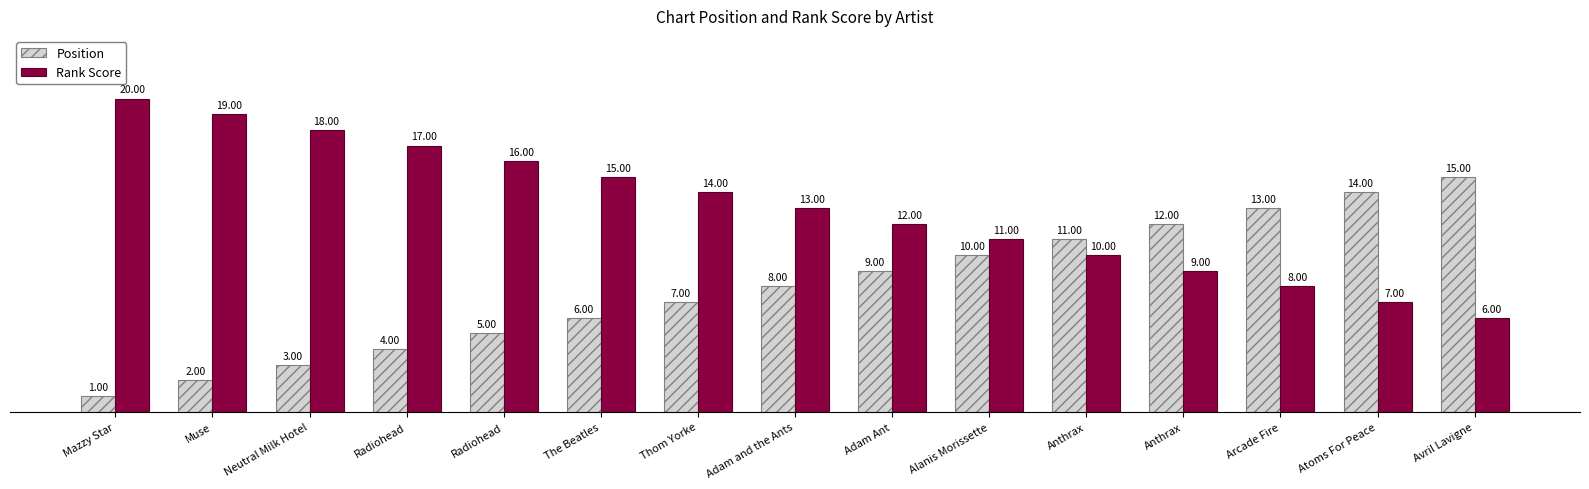

List the series in order of their peak value, highest first.

Rank Score, Position